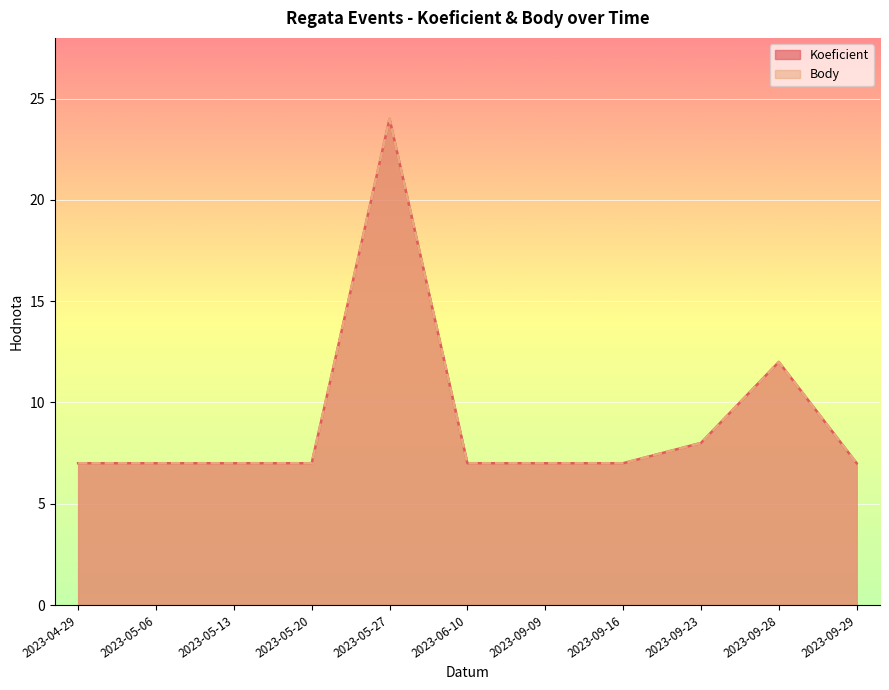

List the series in order of their peak value, highest first.

Koeficient, Body